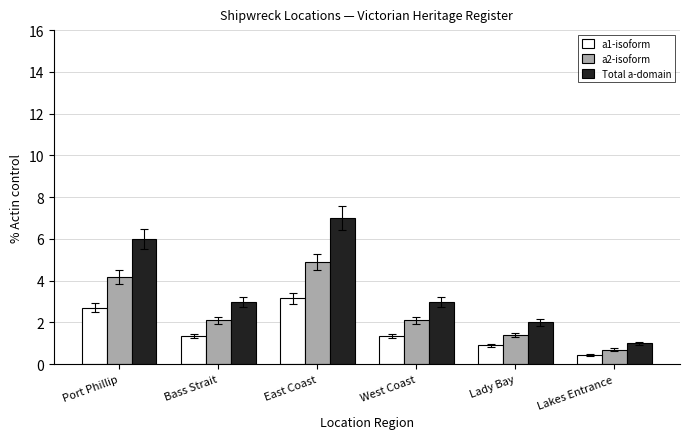

Is the value of a1-isoform at West Coast greater than the value of a2-isoform at East Coast?

No